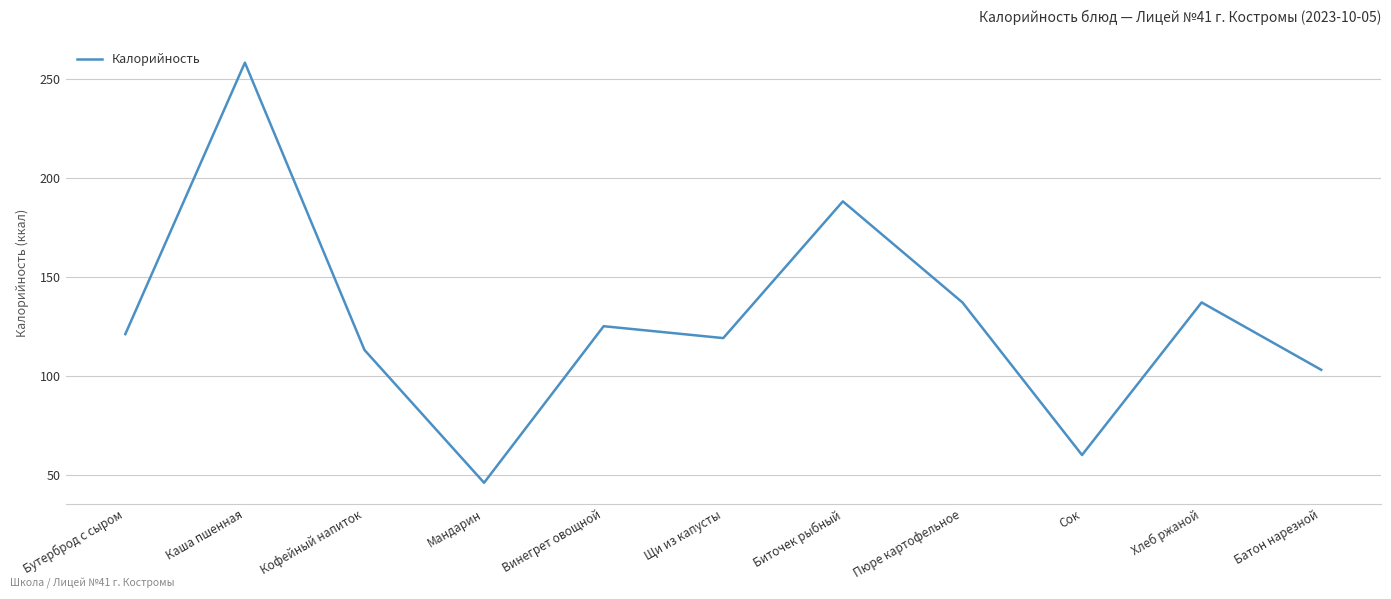

What is the difference between the values at Пюре картофельное and Сок?

77